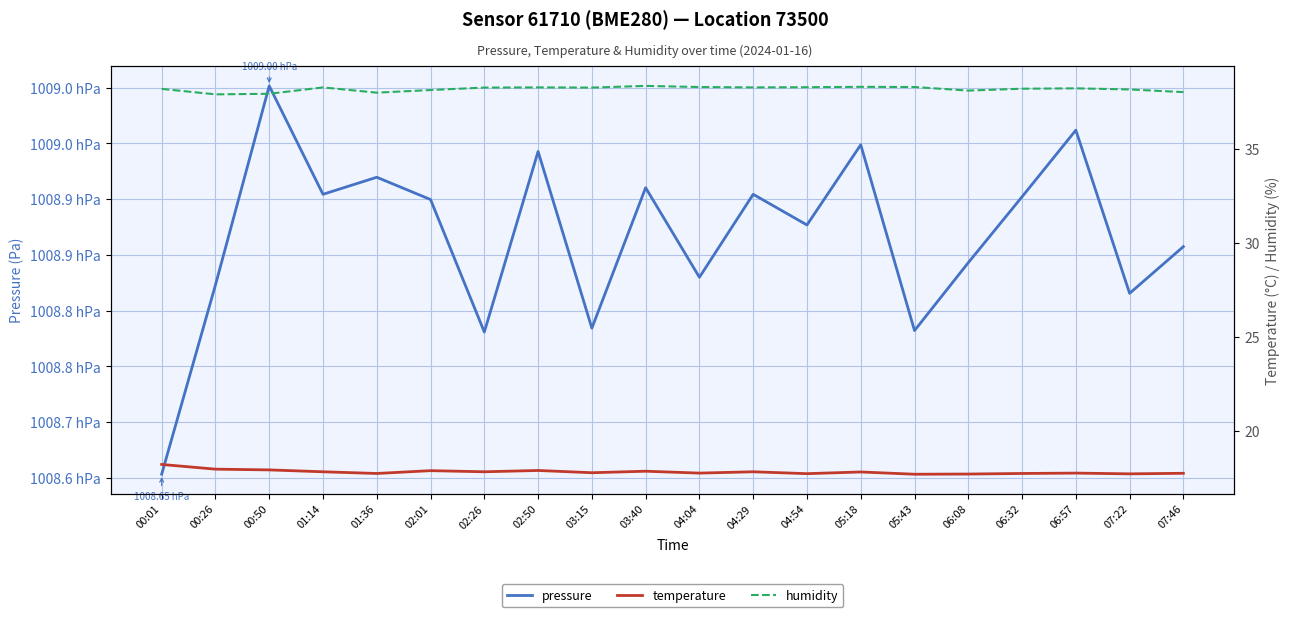

Reading left to right, transcribe all the data shown in this chart.

pressure: 00:01=100865.3	00:26=100882.3	00:50=100900.2	01:14=100890.4	01:36=100892.0	02:01=100890.0	02:26=100878.1	02:50=100894.3	03:15=100878.4	03:40=100891.0	04:04=100883.0	04:29=100890.4	04:54=100887.7	05:18=100894.9	05:43=100878.2	06:08=100884.3	06:32=100890.2	06:57=100896.2	07:22=100881.6	07:46=100885.8
temperature: 00:01=18.2	00:26=17.9	00:50=17.9	01:14=17.8	01:36=17.7	02:01=17.9	02:26=17.8	02:50=17.9	03:15=17.8	03:40=17.8	04:04=17.7	04:29=17.8	04:54=17.7	05:18=17.8	05:43=17.7	06:08=17.7	06:32=17.7	06:57=17.7	07:22=17.7	07:46=17.7
humidity: 00:01=38.2	00:26=37.9	00:50=37.9	01:14=38.3	01:36=38.0	02:01=38.1	02:26=38.2	02:50=38.3	03:15=38.2	03:40=38.3	04:04=38.3	04:29=38.3	04:54=38.3	05:18=38.3	05:43=38.3	06:08=38.1	06:32=38.2	06:57=38.2	07:22=38.1	07:46=38.0